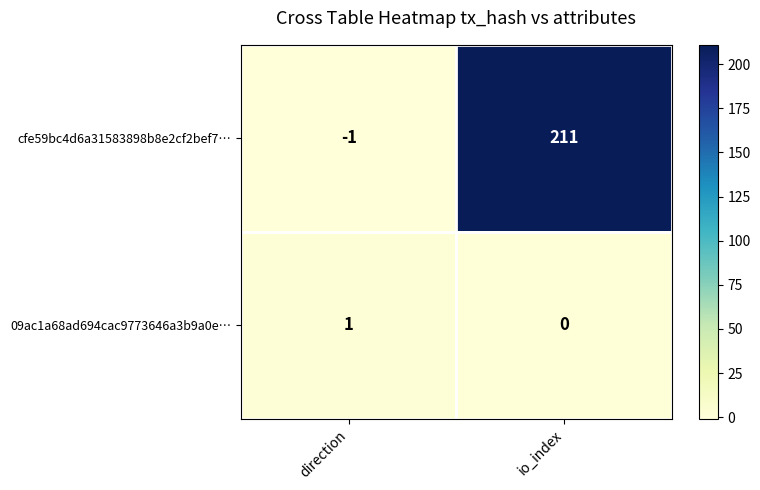

Between direction and io_index, which series saw the biggest shift?

cfe59bc4d6a31583898b8e2cf2bef7…